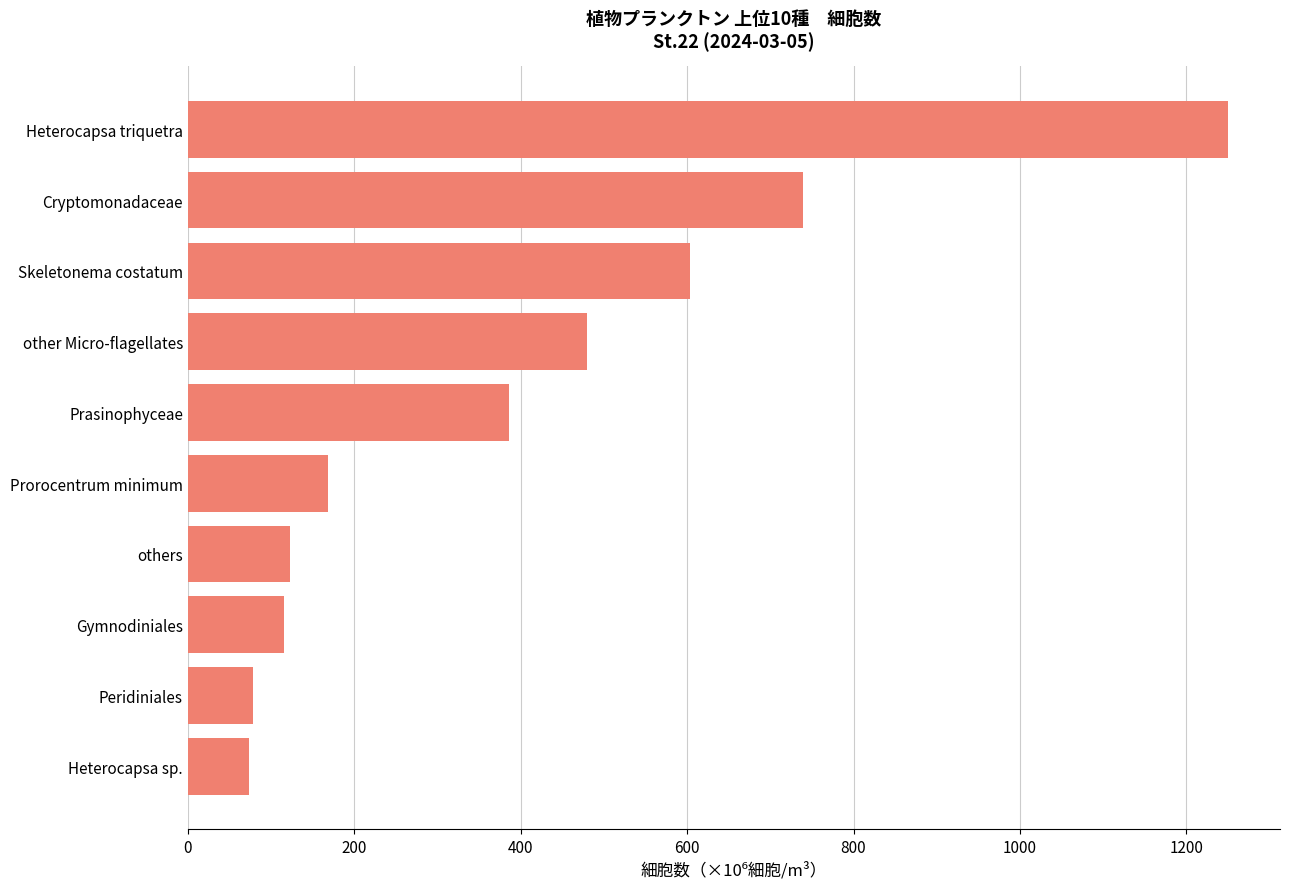

True or false: the data shows 386.0 at Prasinophyceae.

True